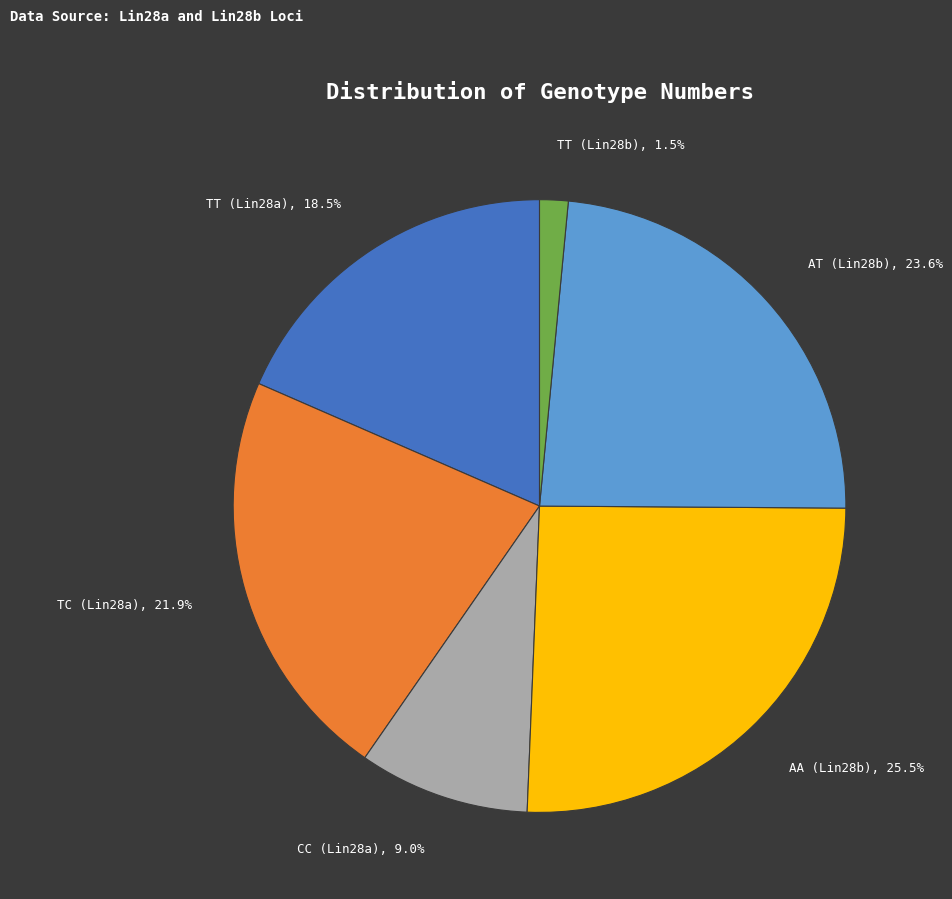

Rank the categories by value from lowest to highest.

TT (Lin28b), CC (Lin28a), TT (Lin28a), TC (Lin28a), AT (Lin28b), AA (Lin28b)